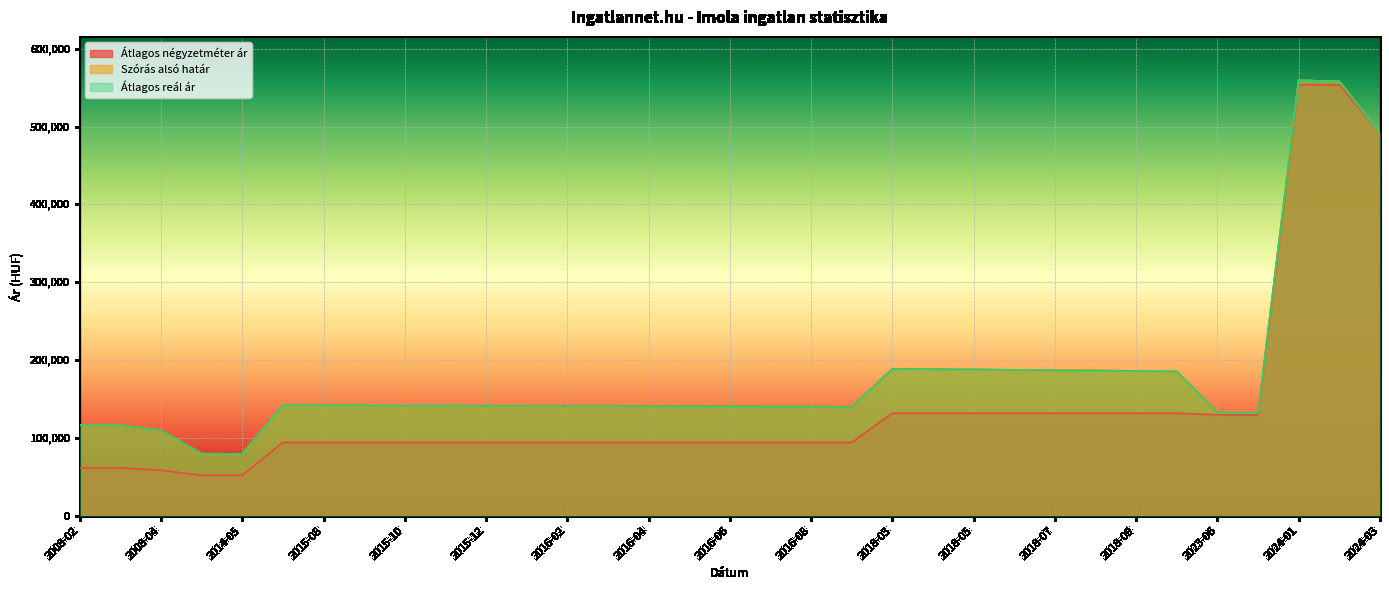

The value of Átlagos reál ár at 2023-07 is 46049. True or false?

False